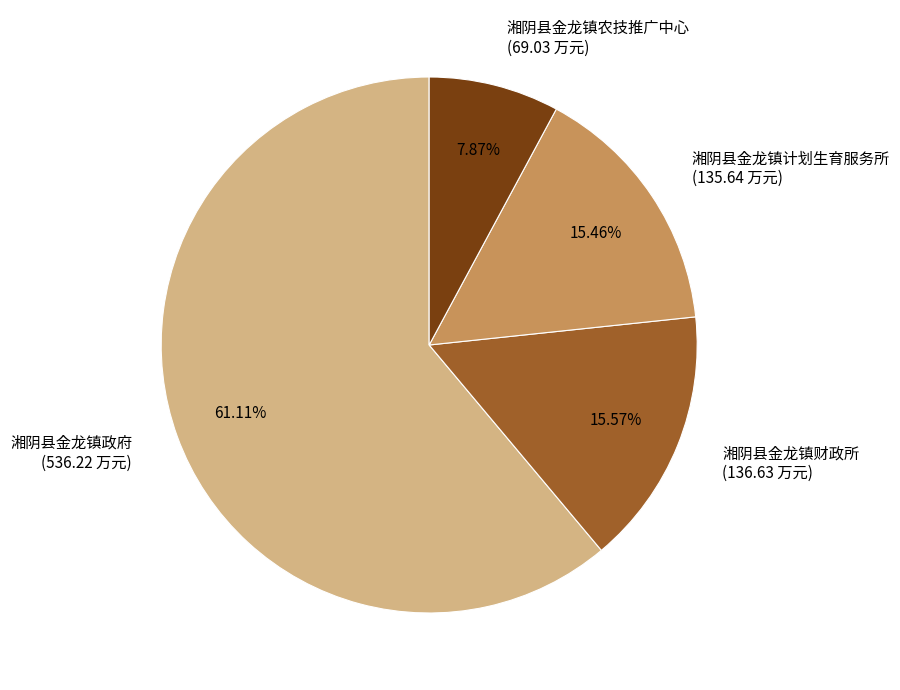

Does any single category account for the majority?

Yes